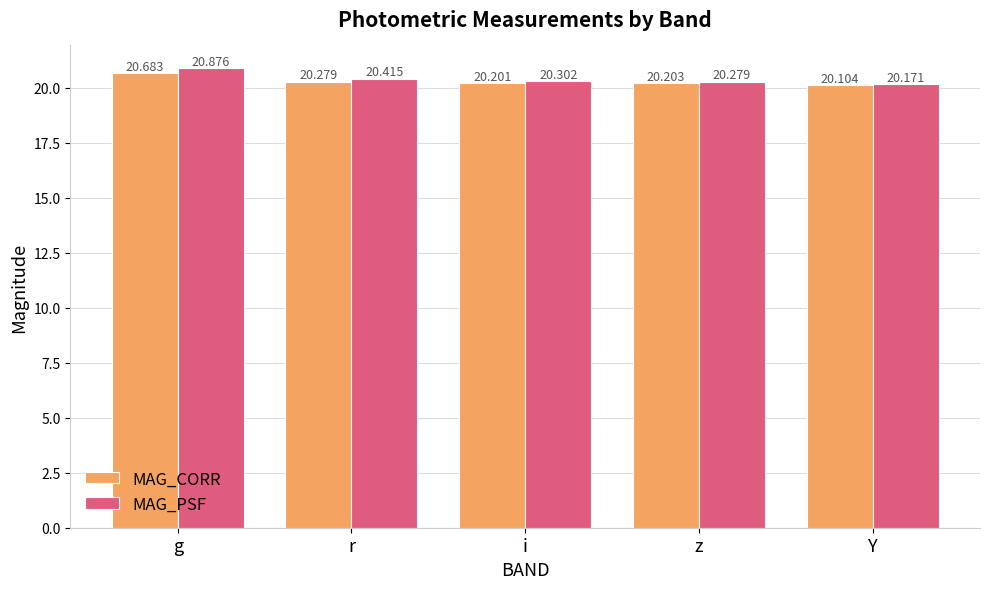

What is the label of the 3rd bar from the left?

i